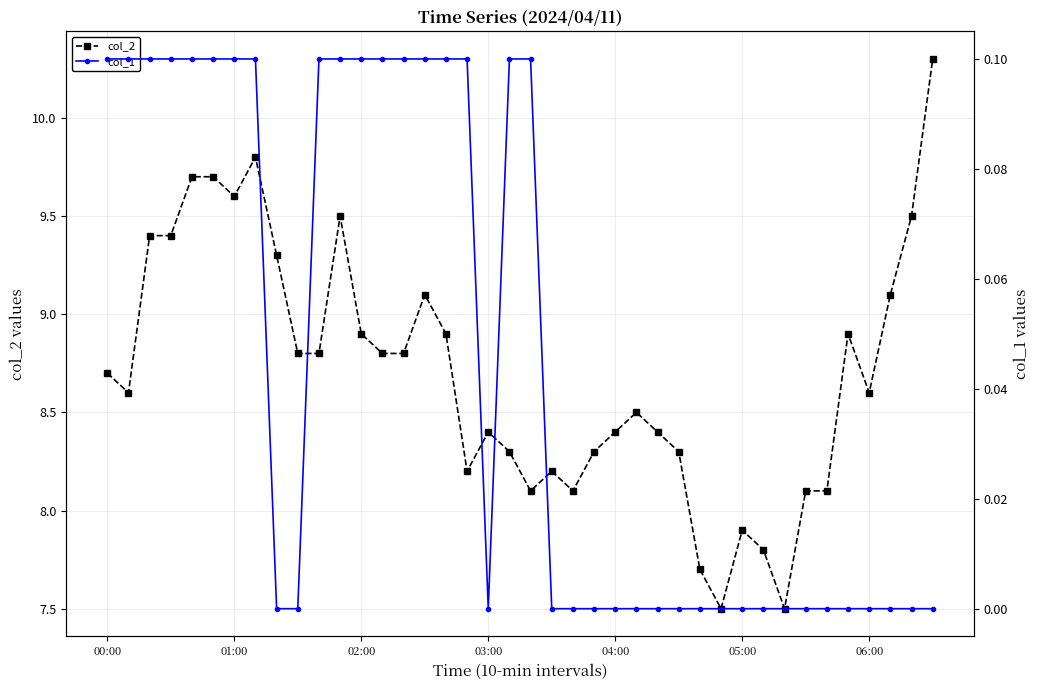

True or false: col_1 and col_2 cross at least once.

False